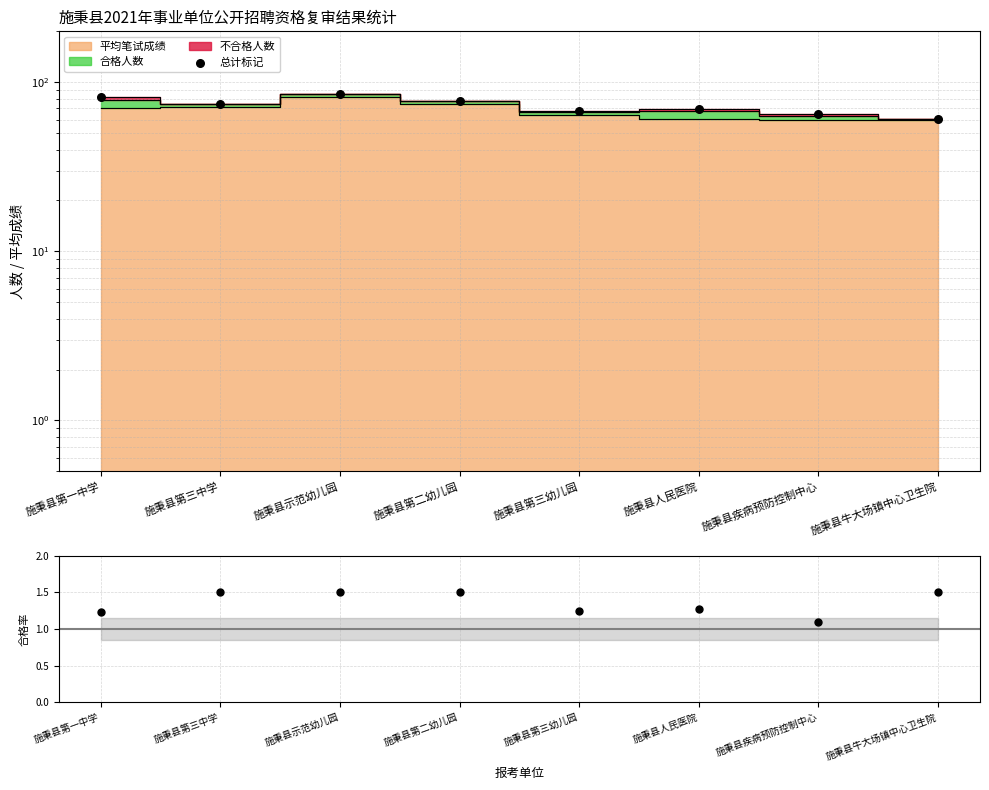

What is the ratio of the value at 施秉县第三幼儿园 to the value at 施秉县示范幼儿园?

0.8